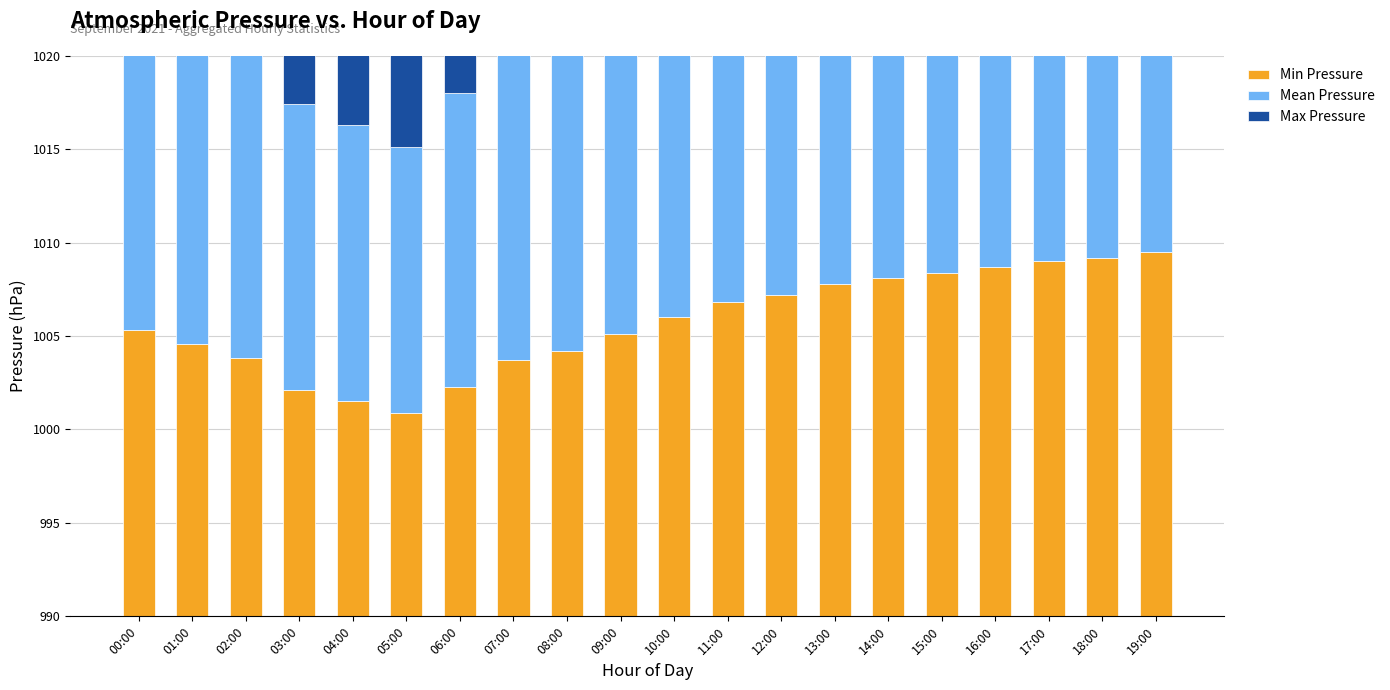

What is the difference between the maximum and second lowest values in the Min Pressure series?

8.0